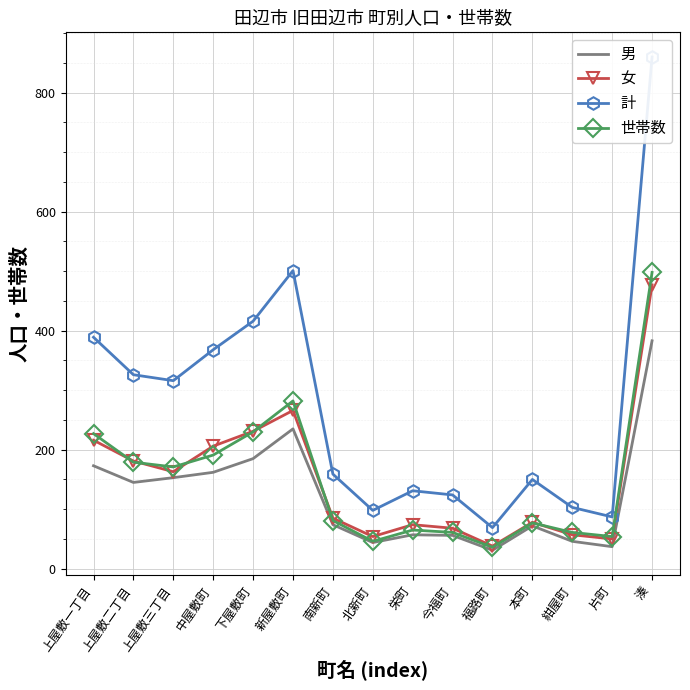

True or false: 女 has a value of 110 at 本町.

False